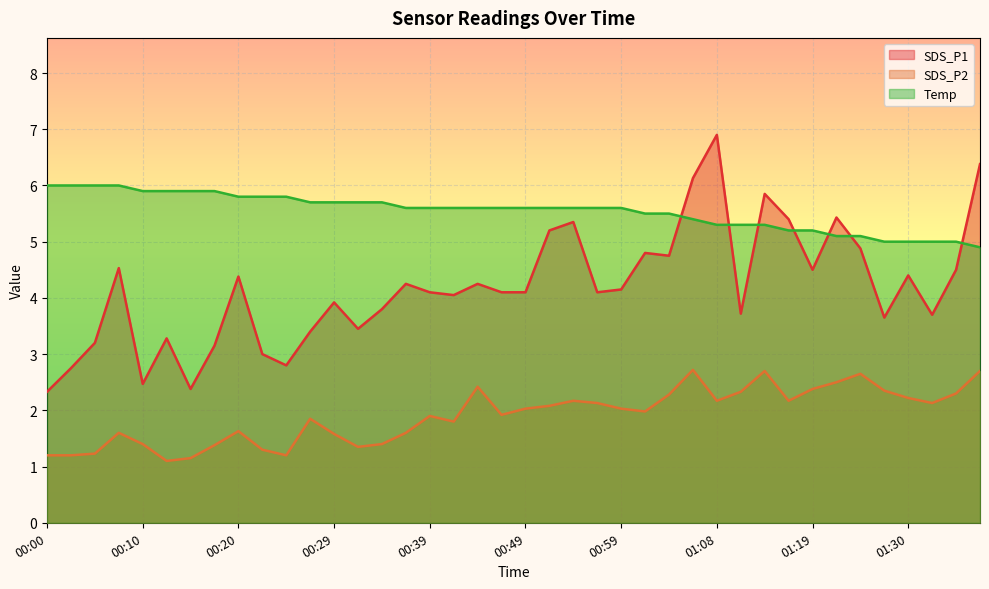

List the series in order of their peak value, lowest first.

SDS_P2, Temp, SDS_P1